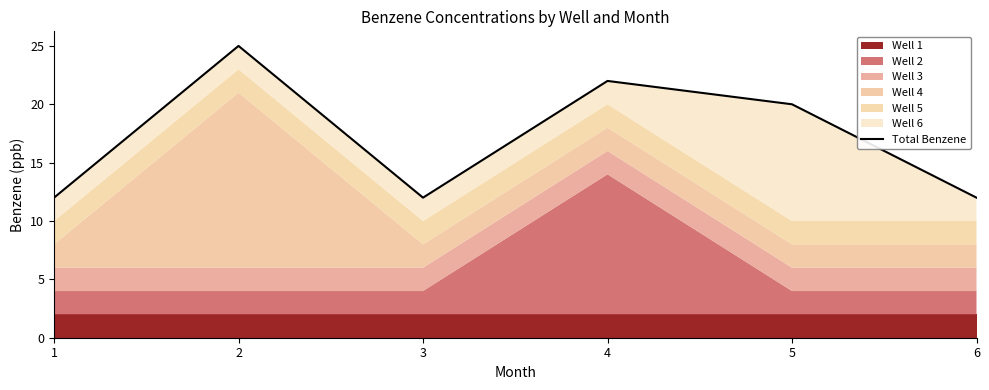

Rank the categories by value from highest to lowest.

2, 4, 5, 1, 3, 6